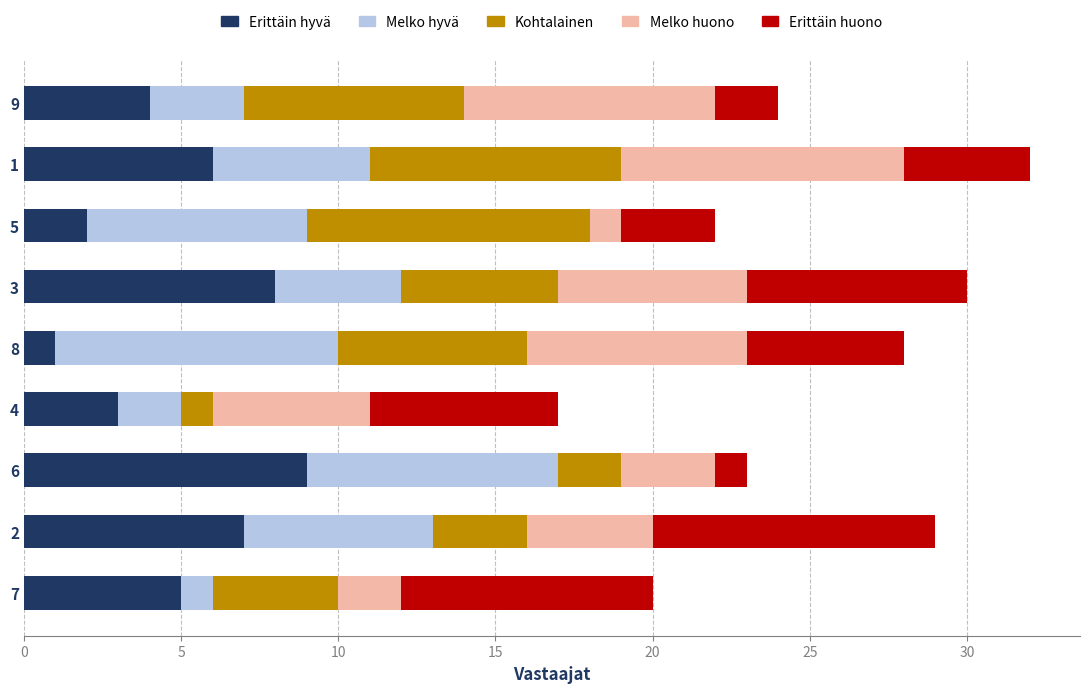

What are all the series names shown in the legend?

Erittäin hyvä, Melko hyvä, Kohtalainen, Melko huono, Erittäin huono